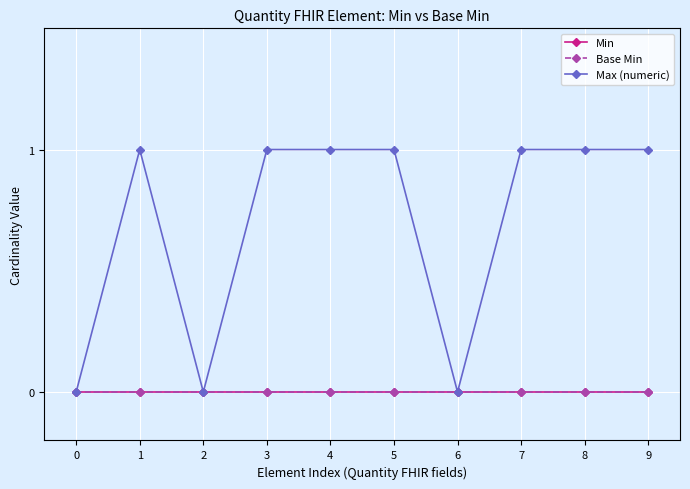

Is this an area chart (filled region under the line)?

No